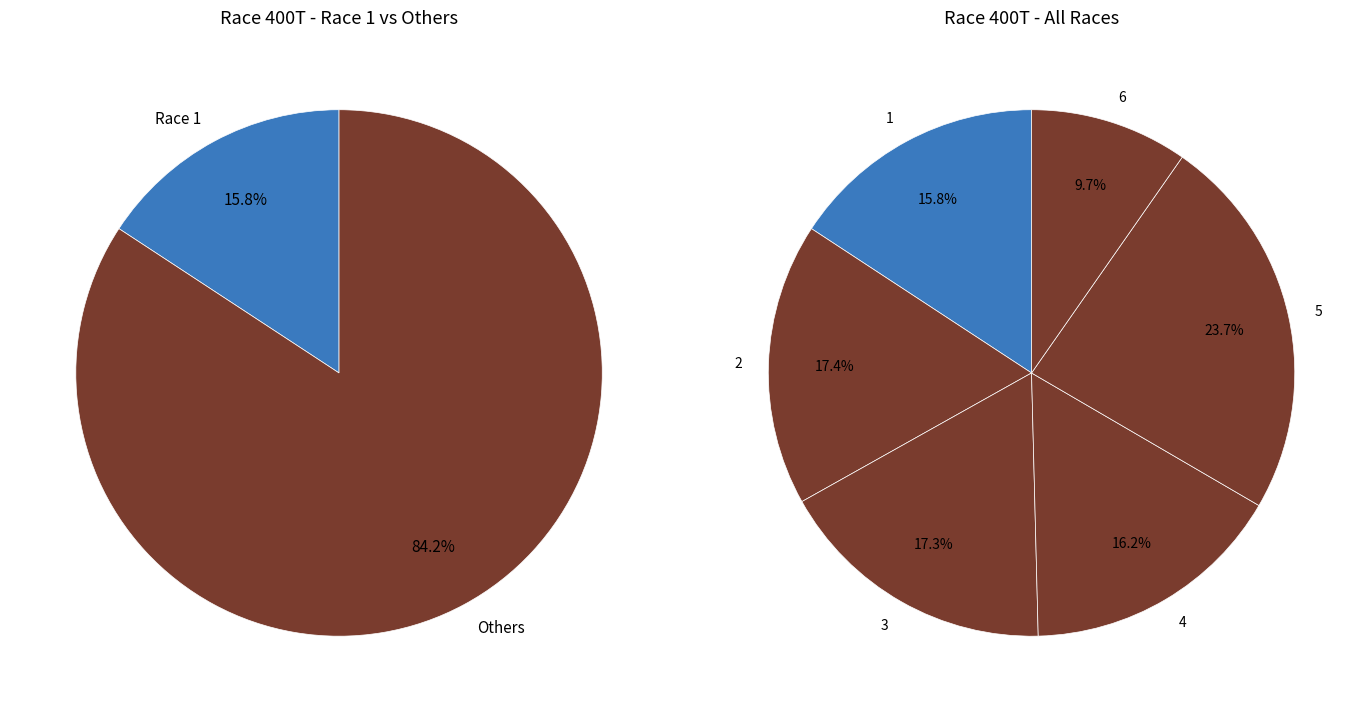

Is there a majority slice in this chart?

No